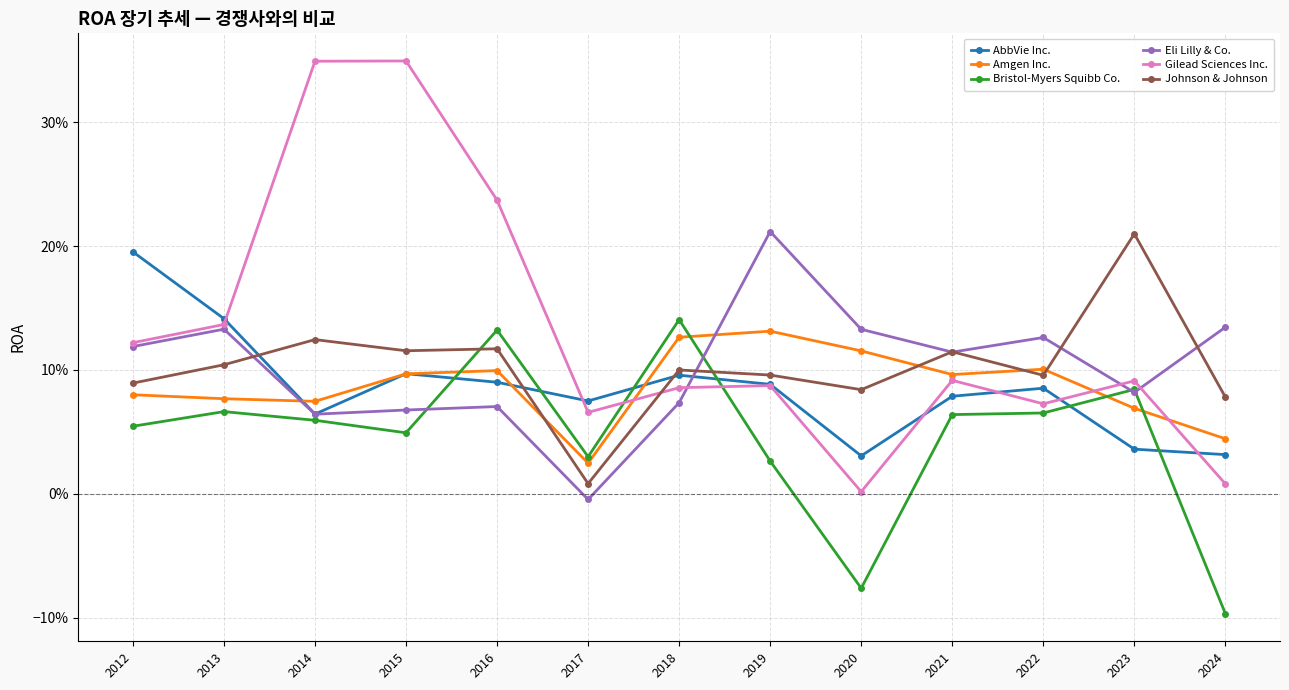

At which label does Bristol-Myers Squibb Co. first exceed 0?

2012